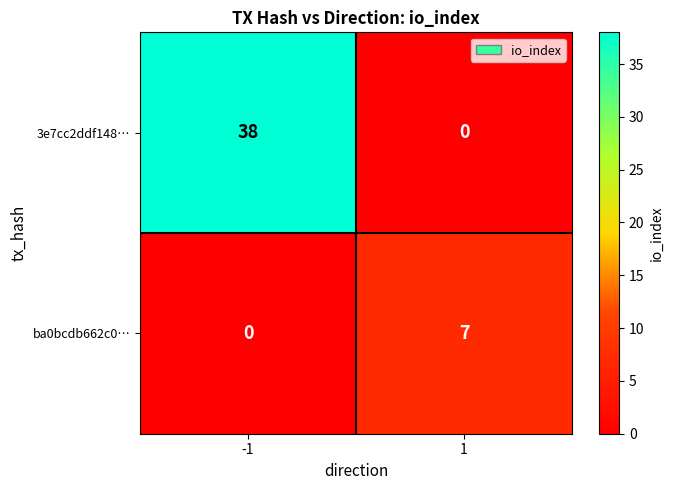

Between -1 and 1, which series saw the biggest shift?

3e7cc2ddf148…